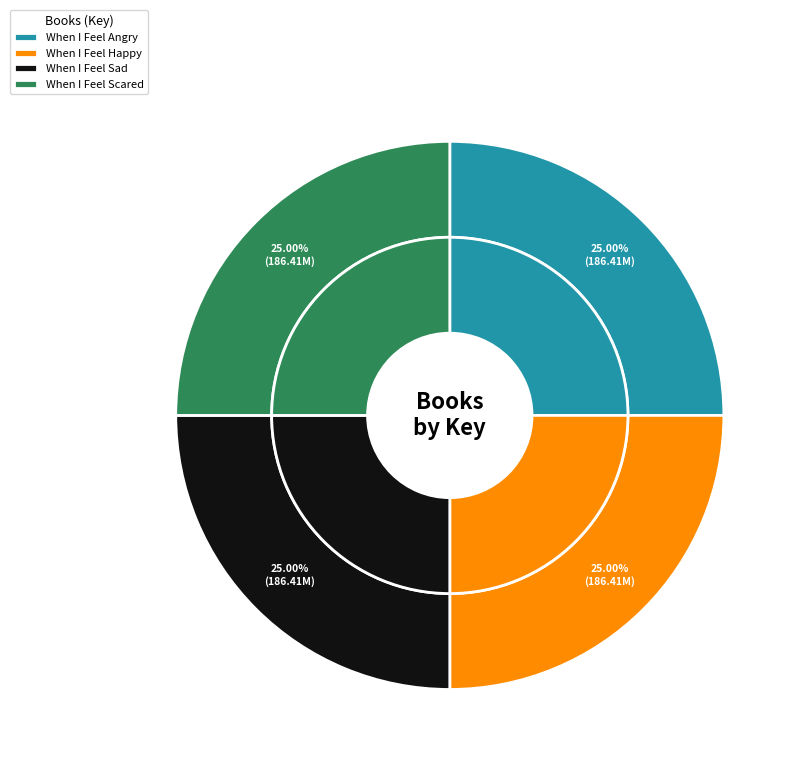

Which has a higher value, When I Feel Happy or When I Feel Angry?

When I Feel Angry